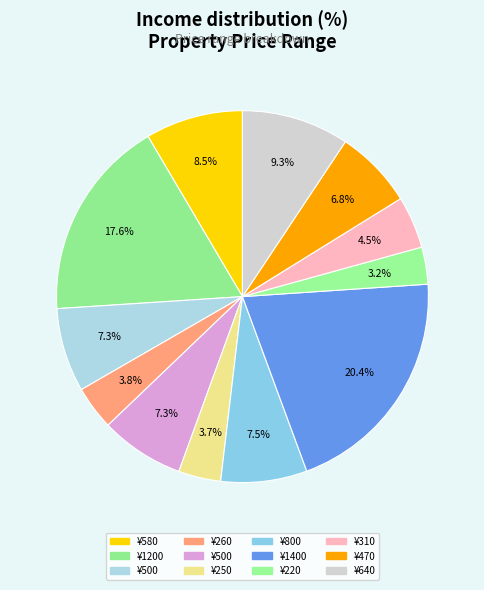

Count the number of slices in the pie.

12